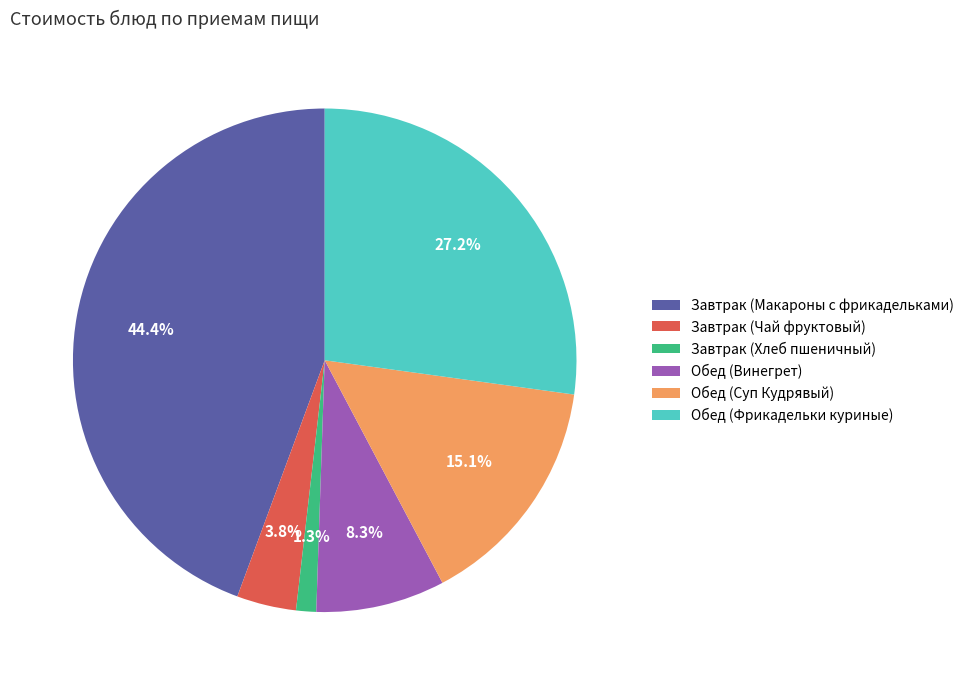

How much of the chart is everything except Завтрак (Макароны с фрикадельками)?

55.6%